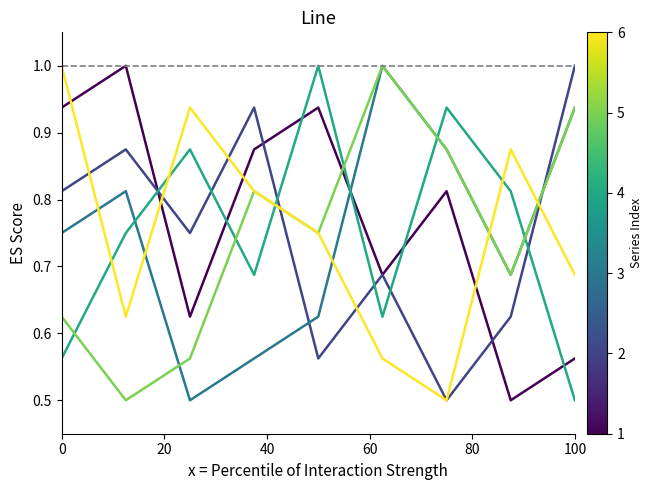

What is the minimum value shown in the chart?

0.5